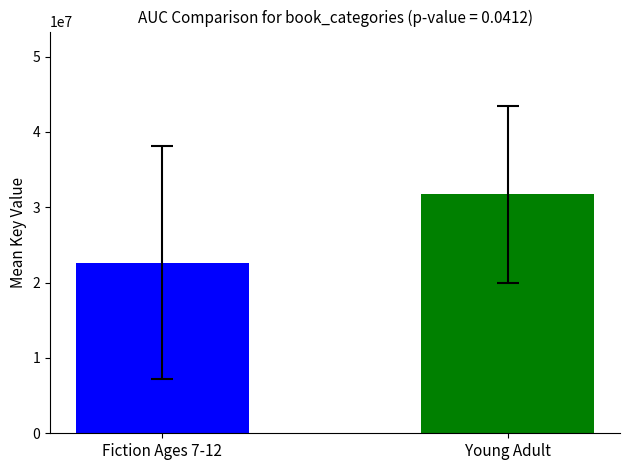

True or false: the data shows 31698136.0 at Young Adult.

True